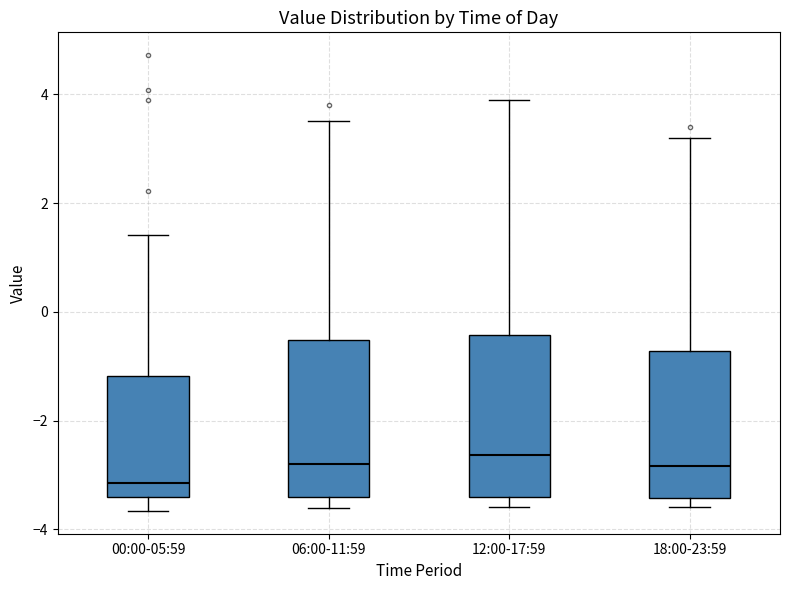

Where does the median line of the box for 18:00-23:59 sit on the y-axis? The values are not printed on the chart, so give them approximately, as read against the axis.

-2.8